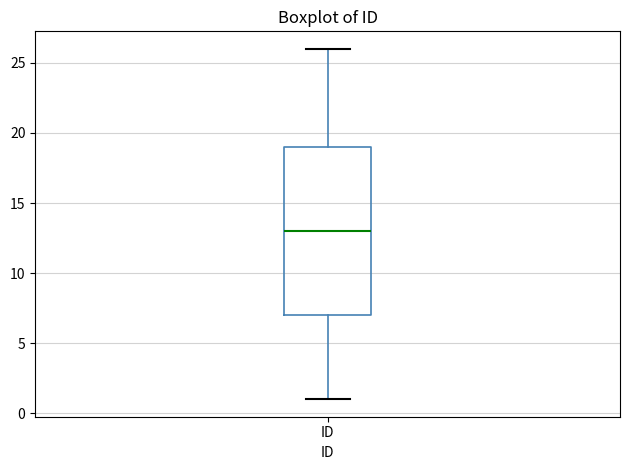

Transcribe this box plot: give where the median line is, the range the box spans, and where the two whiskers end, as read against the y-axis. The values are not printed on the chart, so give them approximately, as read against the axis.

median 13, box 7 to 19, whiskers 1 to 26